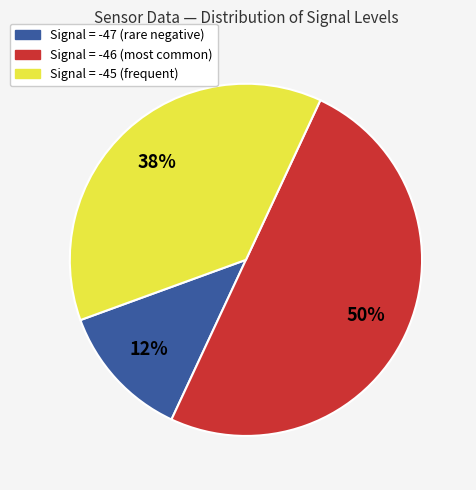

To the nearest percent, what is the difference between the largest and smallest slice percentages?

37%